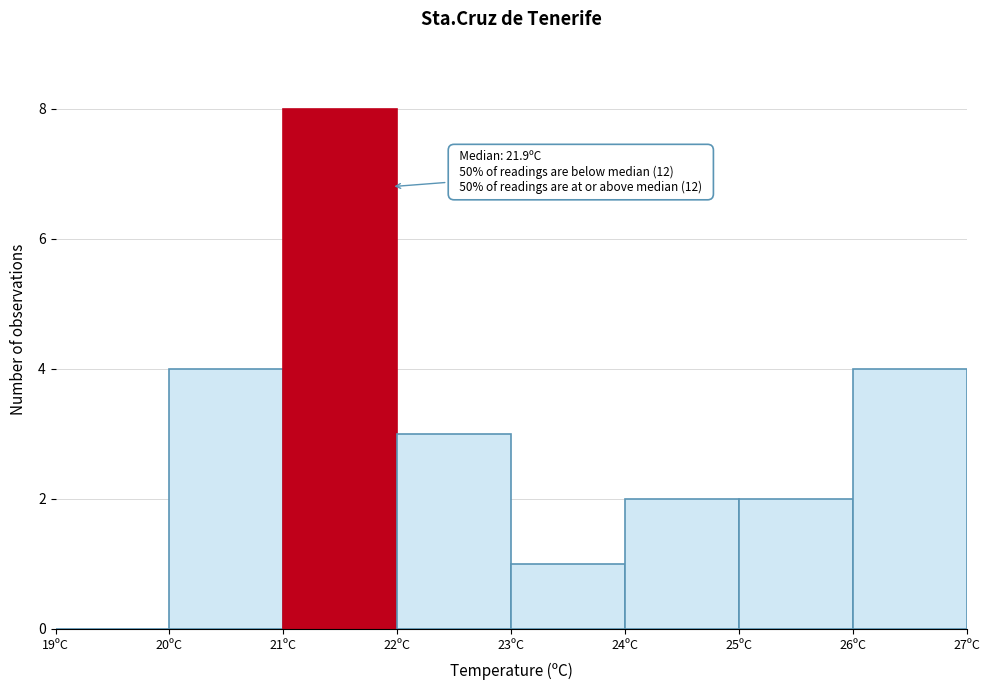

Over which range of the x-axis is the bar tallest?

21 to 22